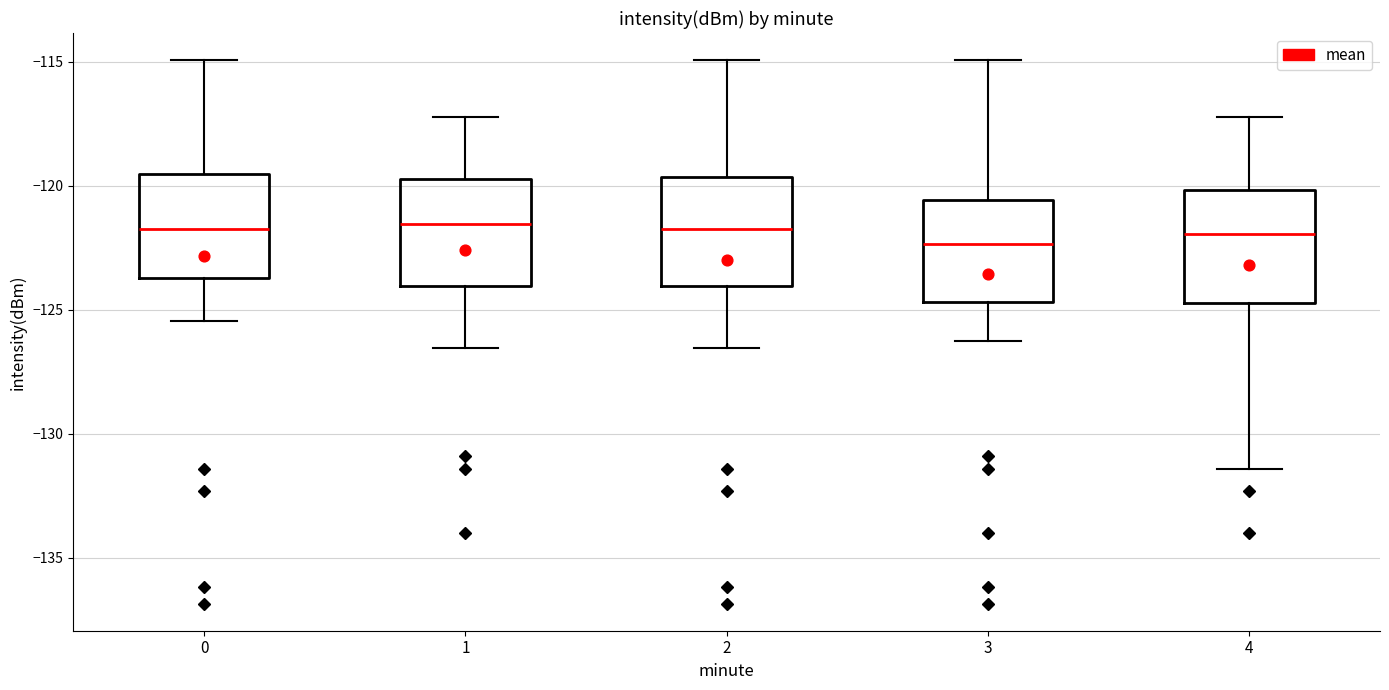

Where does the lower whisker of the box at x = 1 end on the y-axis? The values are not printed on the chart, so give them approximately, as read against the axis.

-126.5